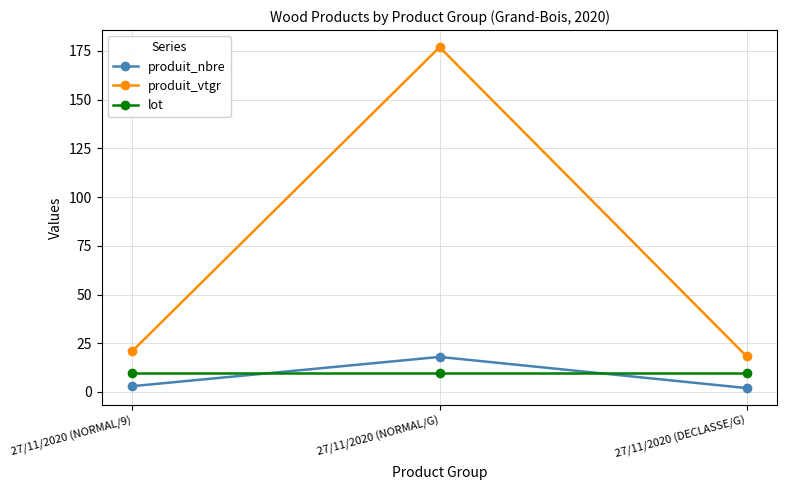

At which label does produit_vtgr reach its peak?

27/11/2020 (NORMAL/G)